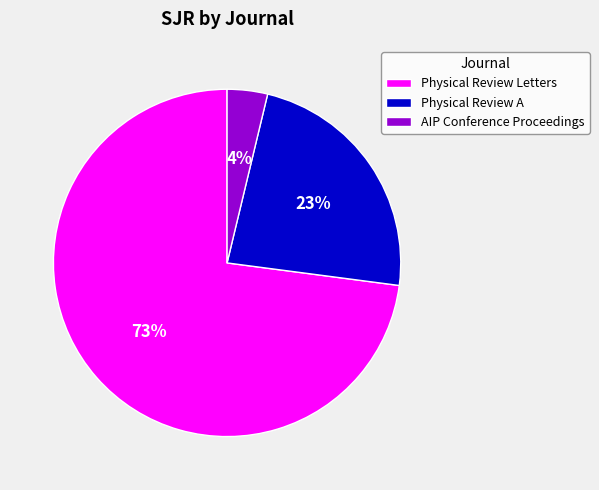

Do AIP Conference Proceedings and Physical Review Letters together represent more than half of the pie?

Yes